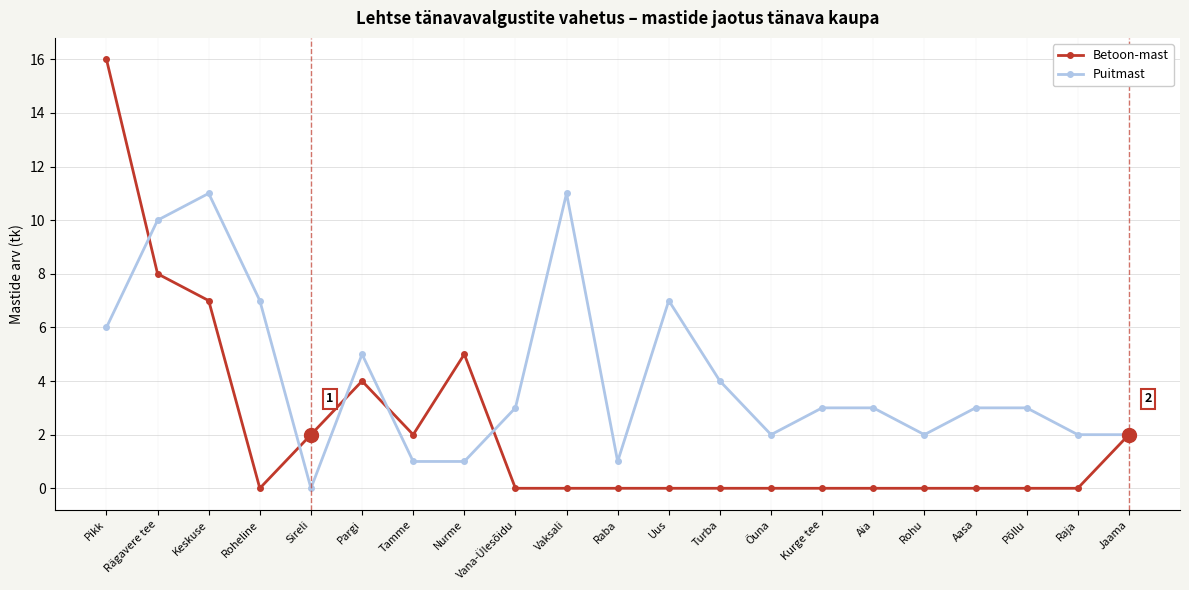

What is the average value of the Puitmast series?

4